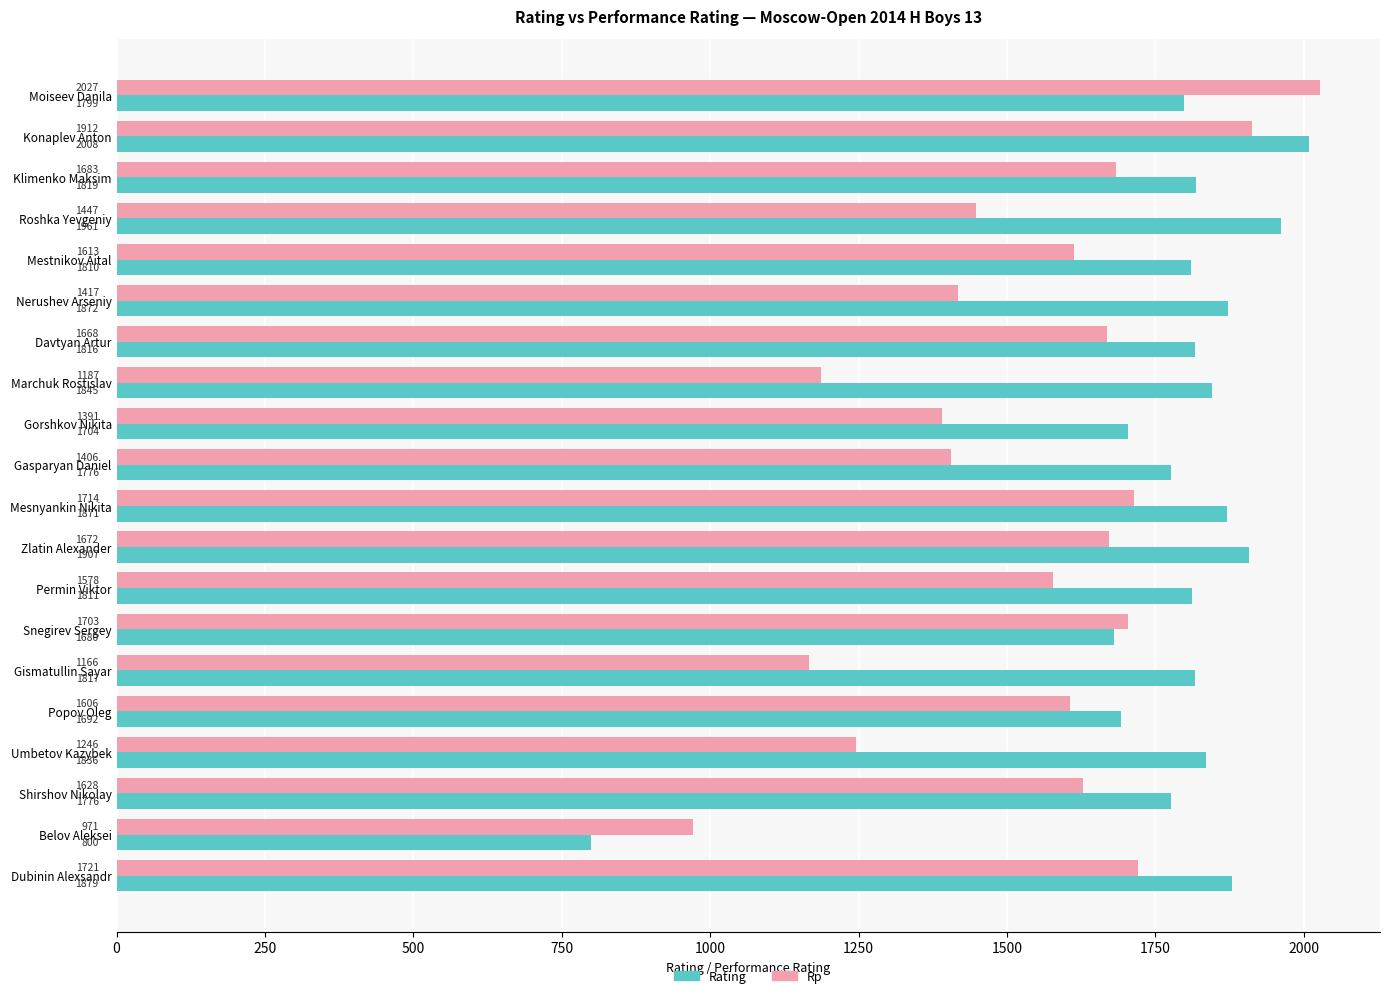

The value of Rating at Klimenko Maksim is 1819. True or false?

True